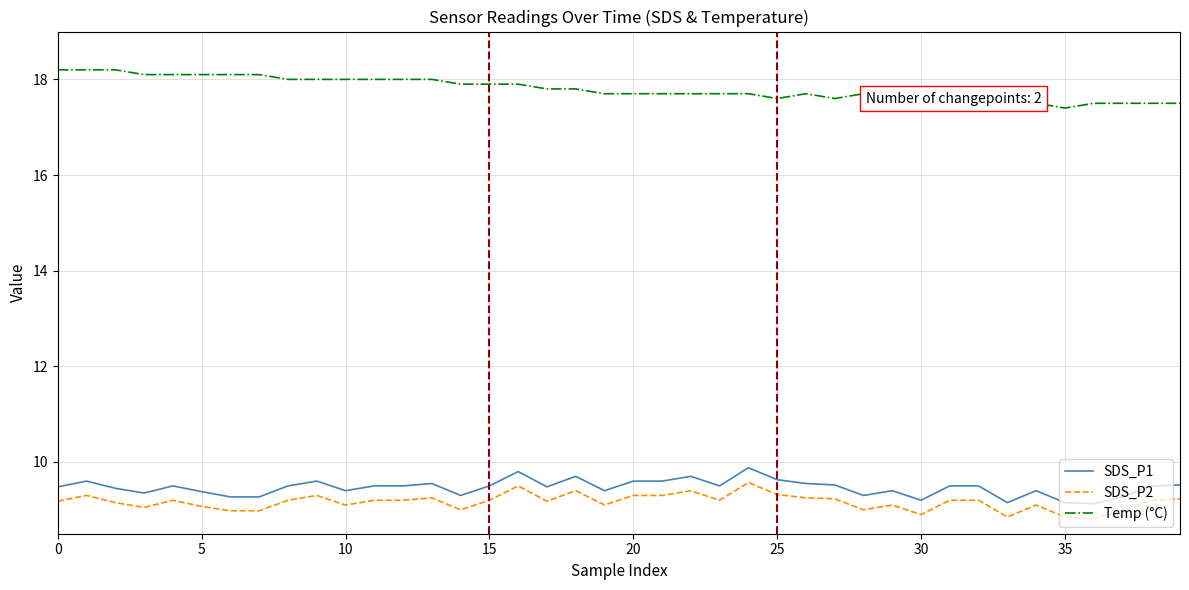

What is the highest value of the SDS_P1 series?

9.9